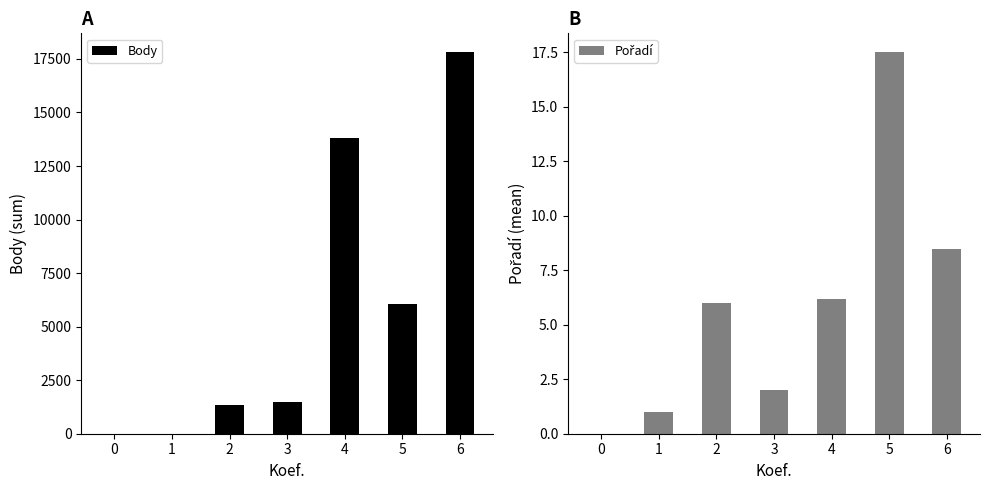

What is the sum of all Body values?

40461